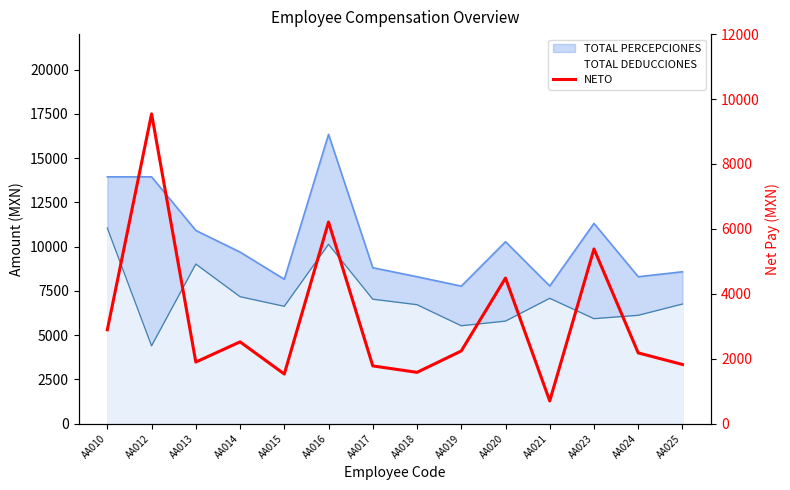

What is the change in value from AA012 to AA021?

-8844.6